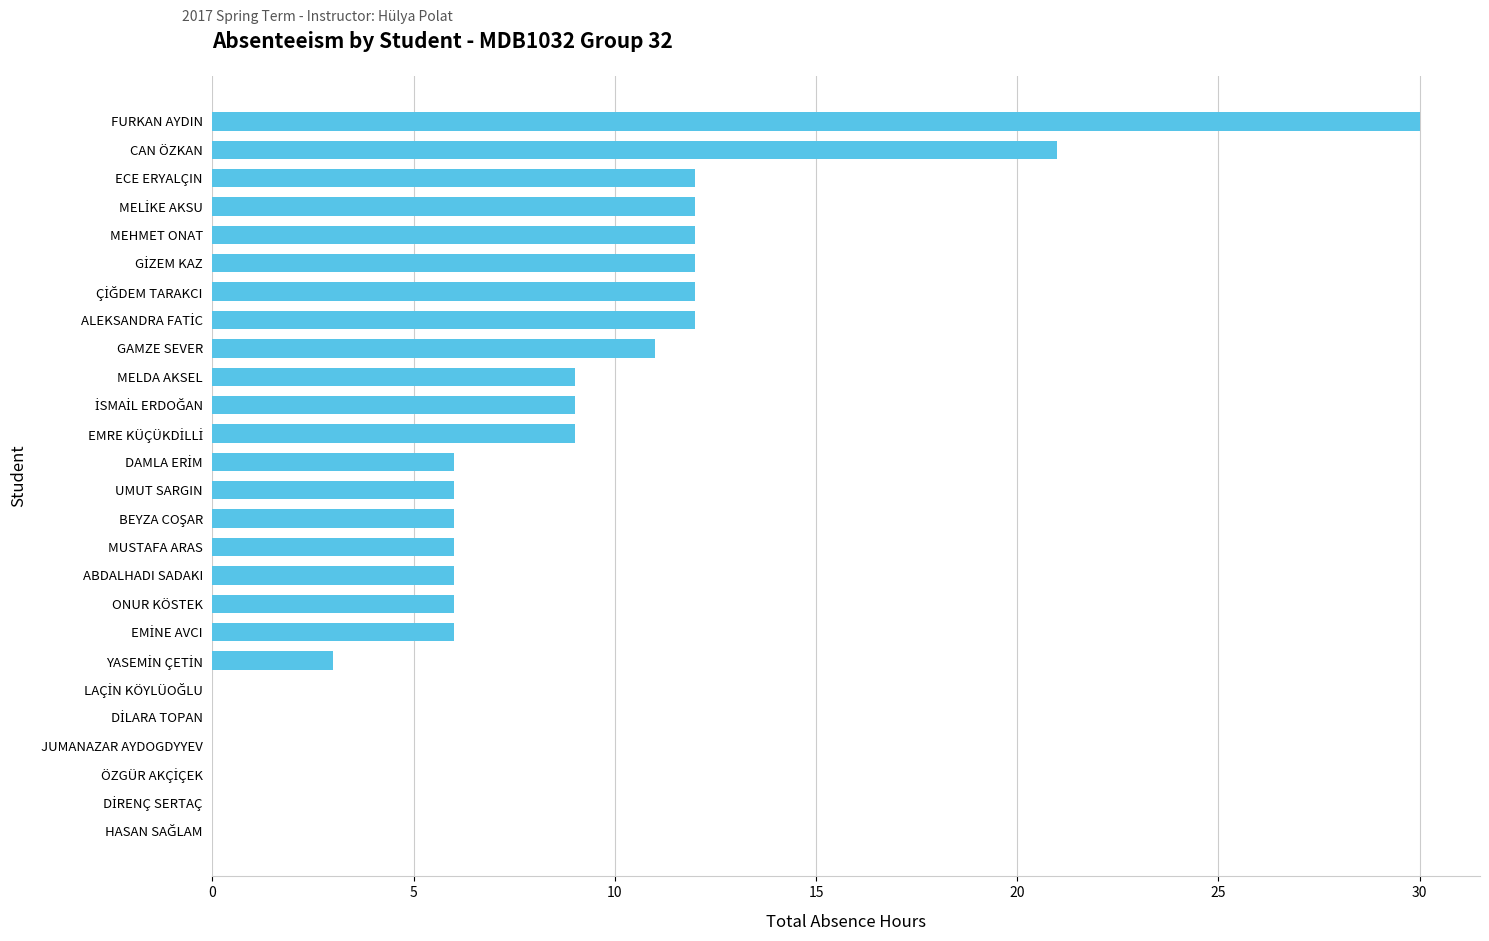

What is the sum of all values?

206